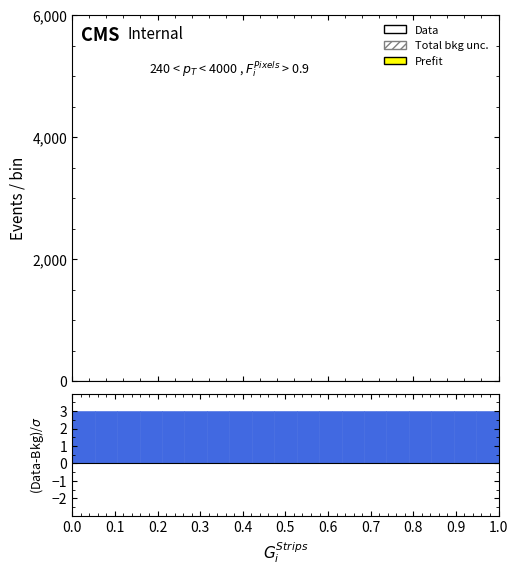

Reading left to right, transcribe this chart: for each bar, give the range it covers on the x-axis and its height. Neither the bar edges nor the heights are printed on the chart, so give them approximately, as read against the axes.

0.00 to 0.05: 3
0.05 to 0.11: 3
0.11 to 0.16: 3
0.16 to 0.21: 3
0.21 to 0.26: 3
0.26 to 0.32: 3
0.32 to 0.37: 3
0.37 to 0.42: 3
0.42 to 0.47: 3
0.47 to 0.53: 3
0.53 to 0.58: 3
0.58 to 0.63: 3
0.63 to 0.68: 3
0.68 to 0.74: 3
0.74 to 0.79: 3
0.79 to 0.84: 3
0.84 to 0.89: 3
0.89 to 0.95: 3
0.95 to 1.00: 3